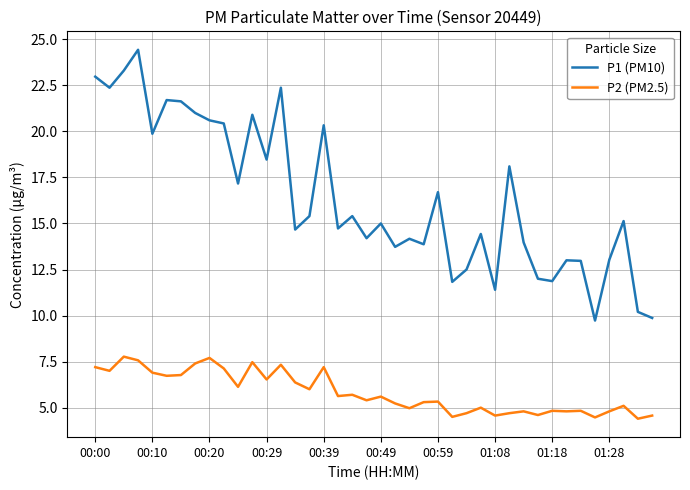

True or false: P2 (PM2.5) and P1 (PM10) cross at least once.

False